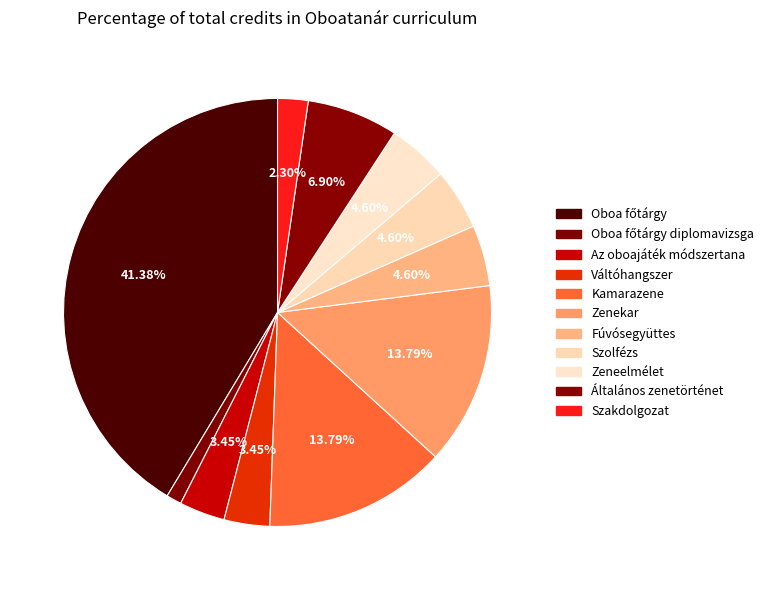

Count the number of slices in the pie.

11